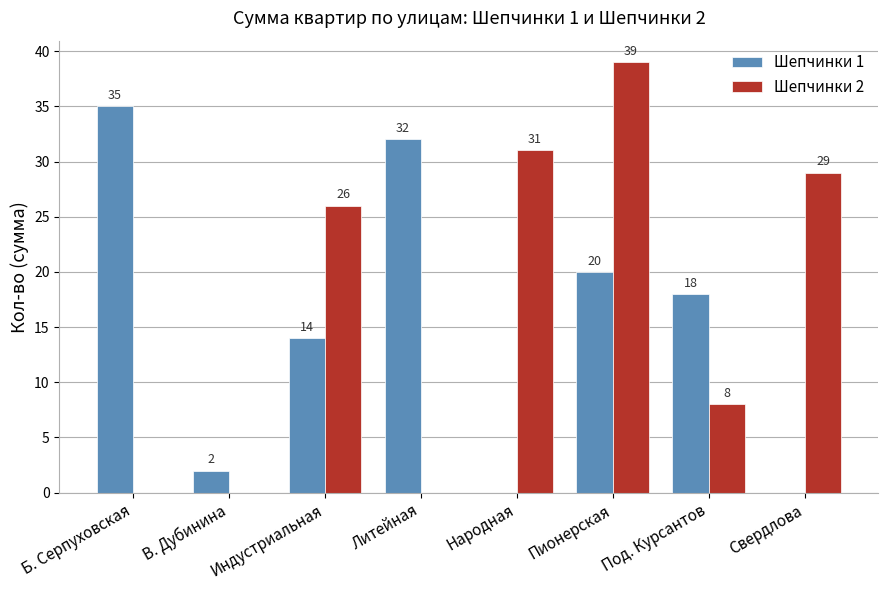

Which series has the largest total across all categories?

Шепчинки 2